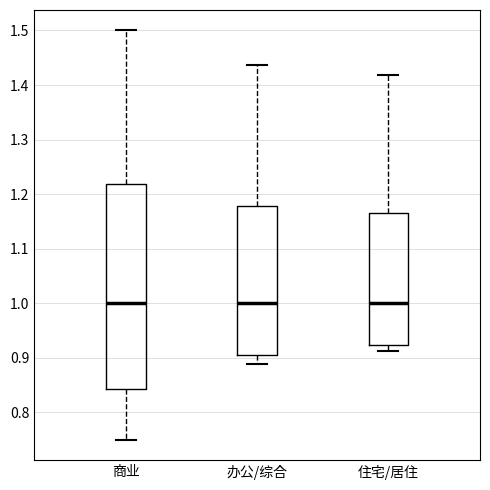

Reading left to right, transcribe this box plot: for each box, give where its median line is, the range the box spans, and where its two whiskers end, as read against the y-axis. The values are not printed on the chart, so give them approximately, as read against the axis.

商业: median 1.00, box 0.84 to 1.22, whiskers 0.75 to 1.50
办公/综合: median 1.00, box 0.91 to 1.18, whiskers 0.89 to 1.44
住宅/居住: median 1.00, box 0.92 to 1.17, whiskers 0.91 to 1.42